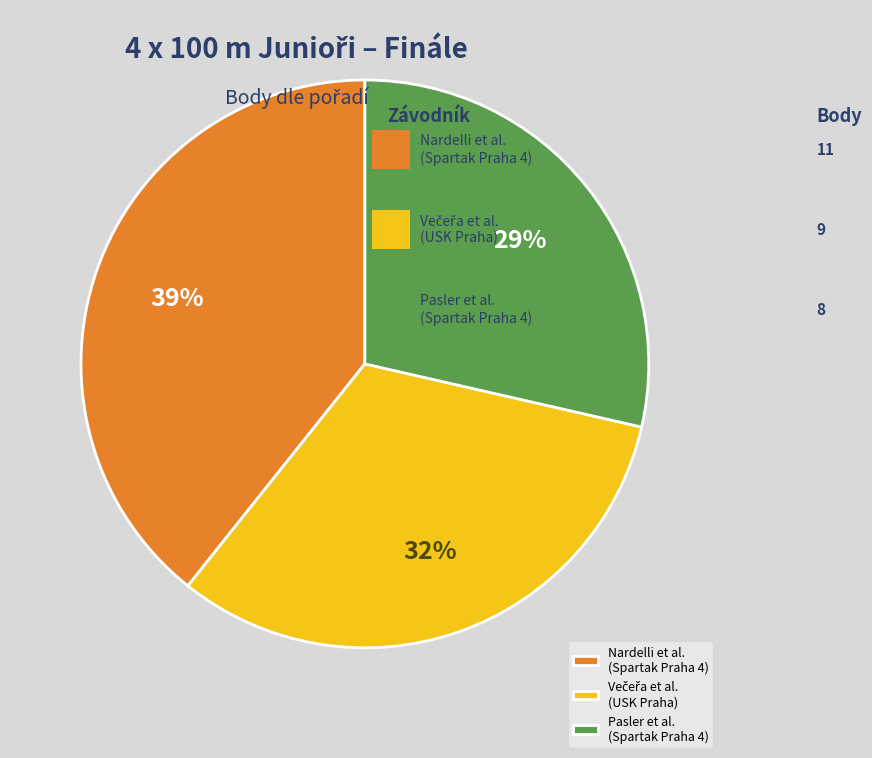

What is the ratio of the value at Pasler et al. (Spartak Praha 4) to the value at Nardelli et al. (Spartak Praha 4)?

0.7